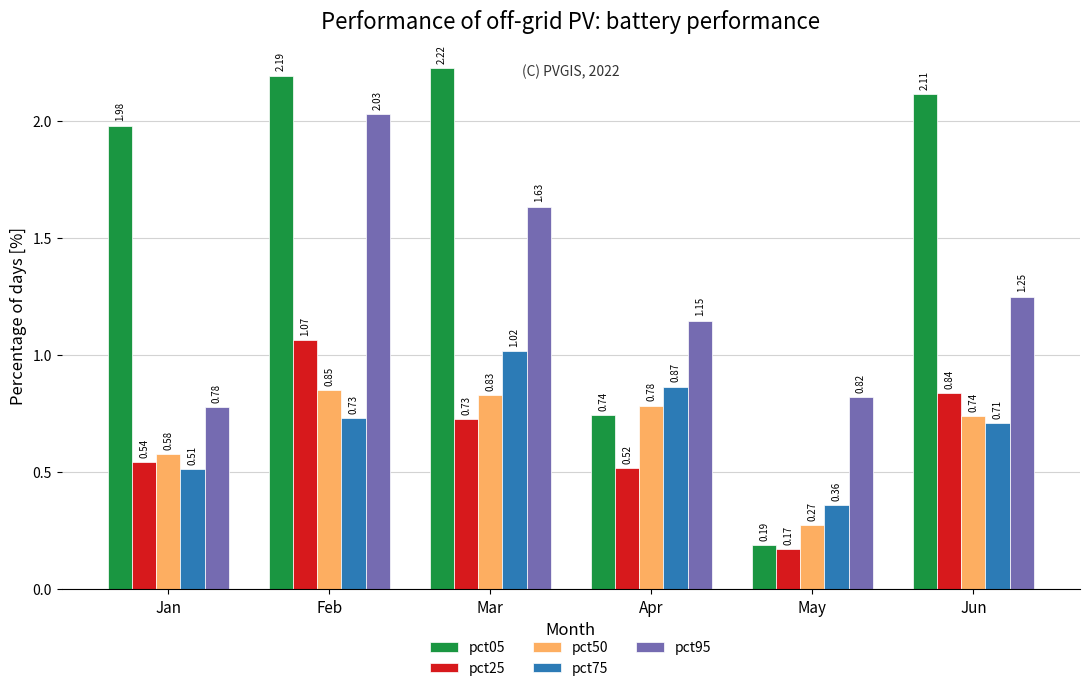

How many groups of bars are there?

6